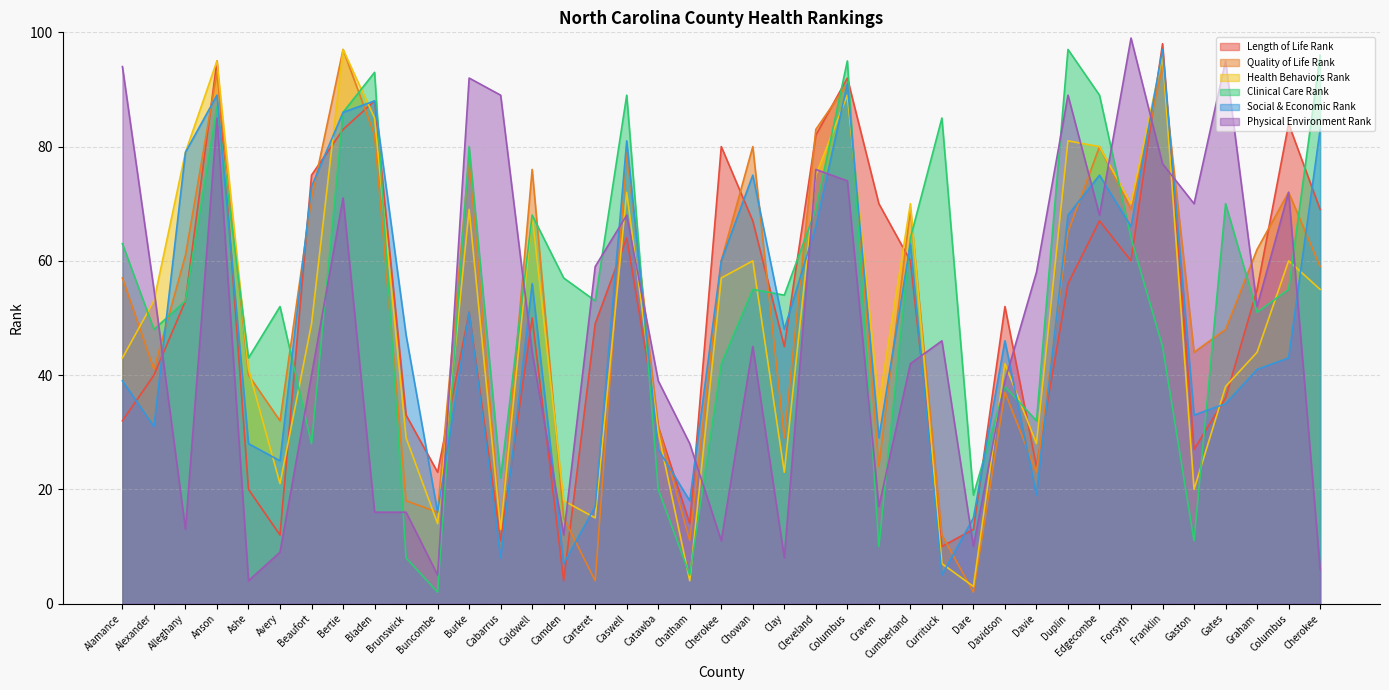

What is the value of the Quality of Life Rank point at the 18th from the left?

31